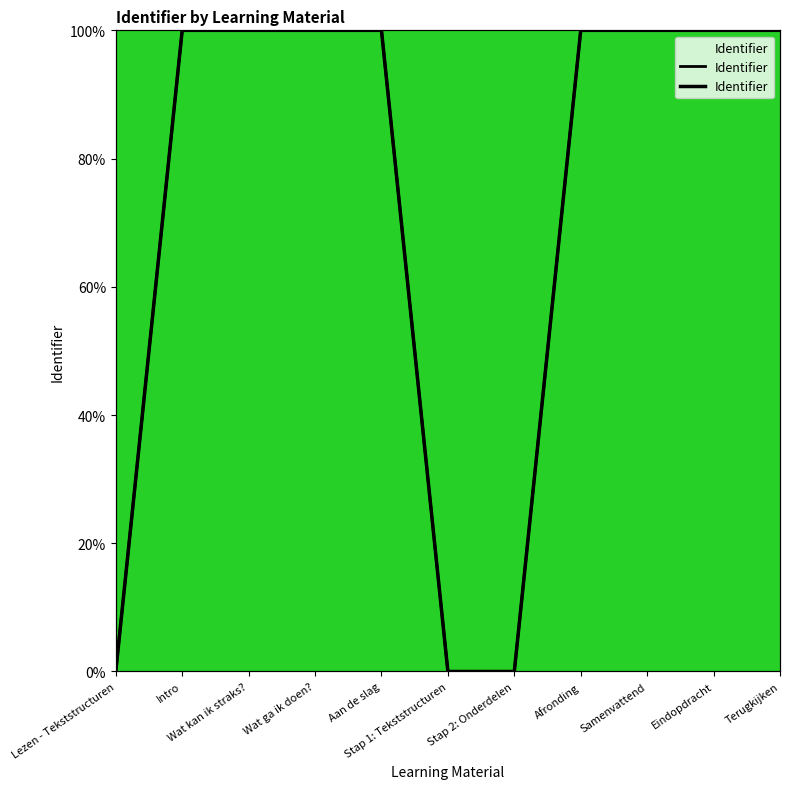

How many positive values are there?

10